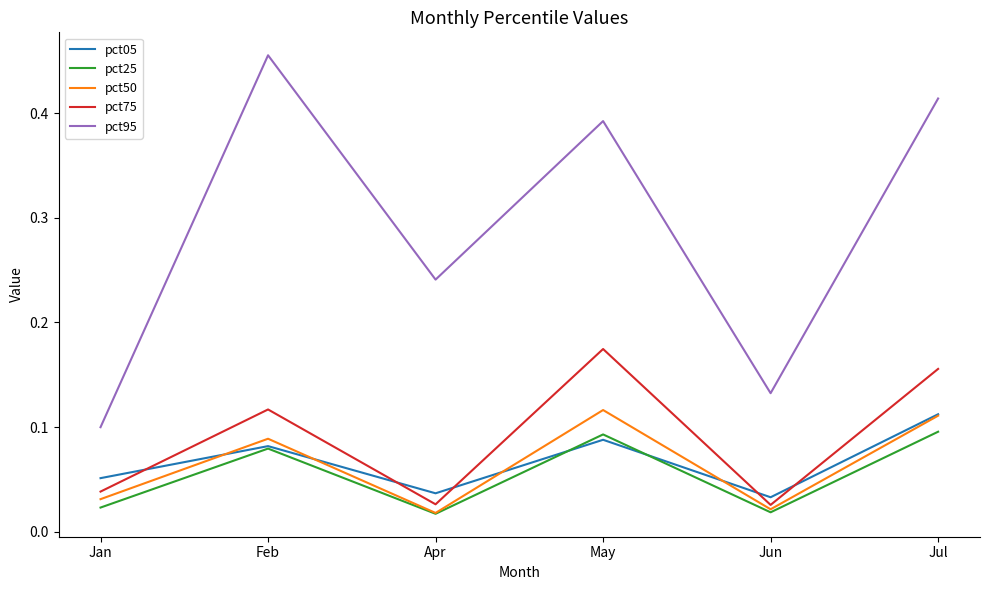

Which series has the largest total across all categories?

pct95